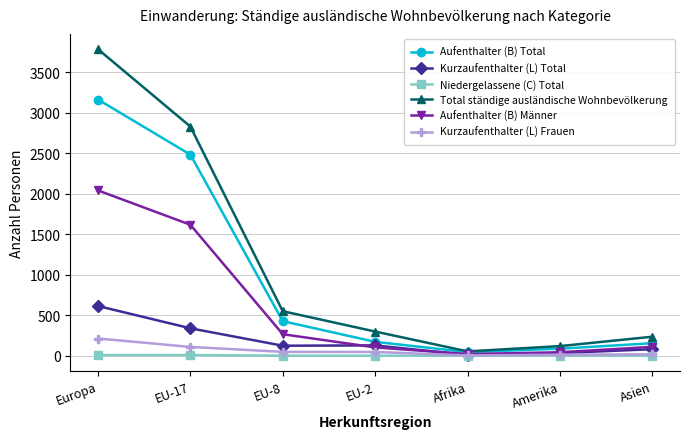

How many data points does each series have?

7